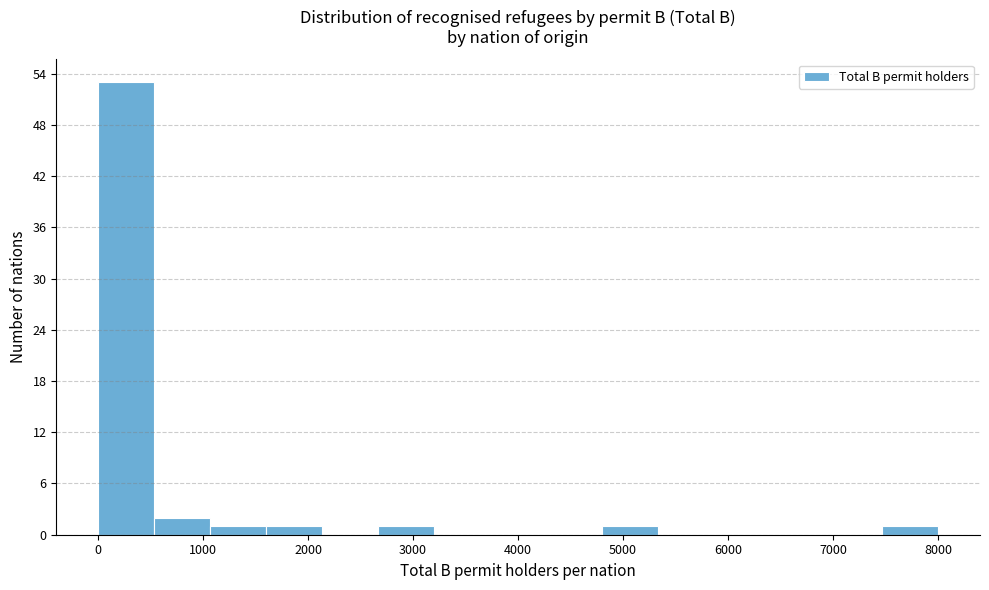

Reading left to right, transcribe this chart: for each bar, give the range it covers on the x-axis and its height. Neither the bar edges nor the heights are printed on the chart, so give them approximately, as read against the axes.

0 to 500: 53
500 to 1100: 2
1100 to 1600: 1
1600 to 2100: 1
2100 to 2700: 0
2700 to 3200: 1
3200 to 3700: 0
3700 to 4300: 0
4300 to 4800: 0
4800 to 5300: 1
5300 to 5900: 0
5900 to 6400: 0
6400 to 6900: 0
6900 to 7500: 0
7500 to 8000: 1